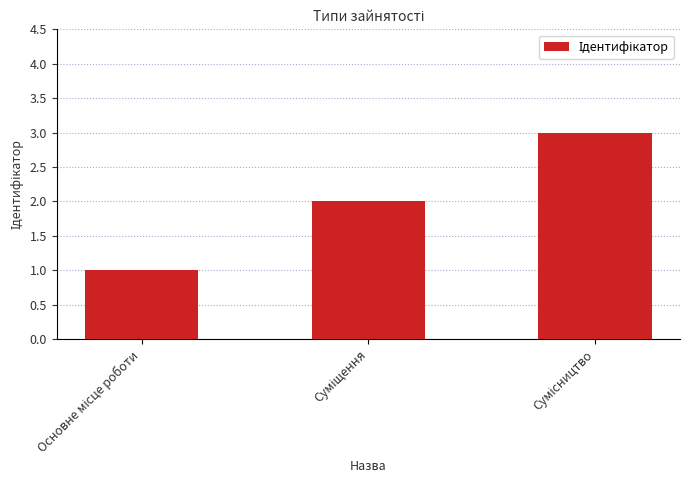

What is the sum of all values?

6